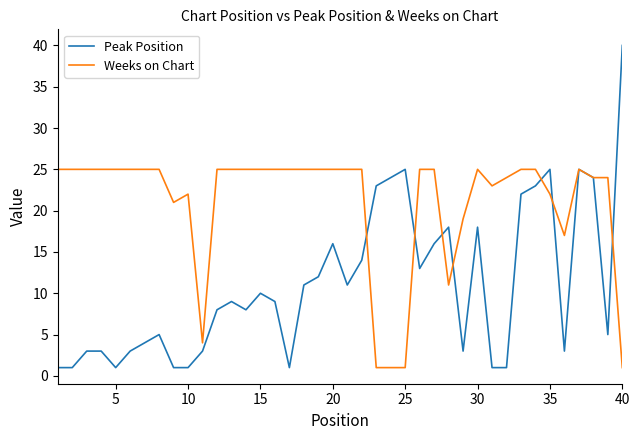

Rank the series by their maximum value, from highest to lowest.

Peak Position, Weeks on Chart